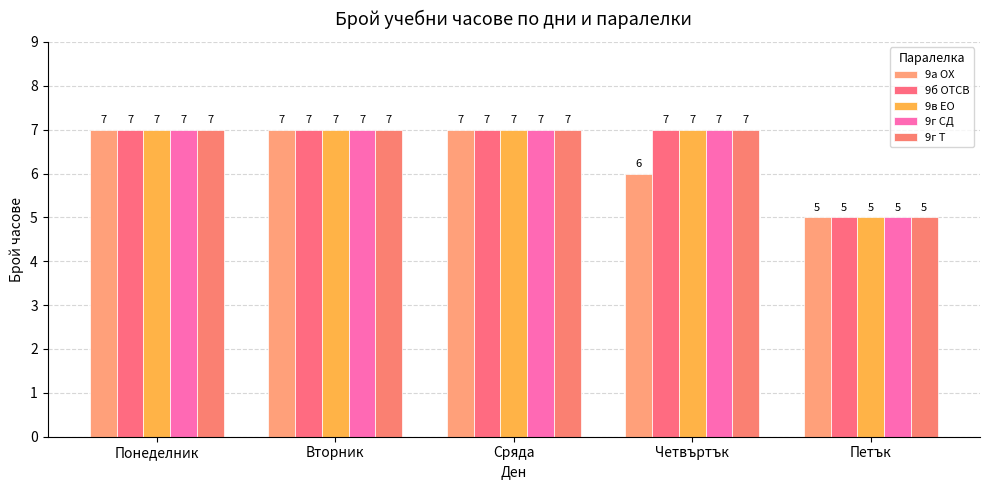

Does the chart contain stacked bars?

No